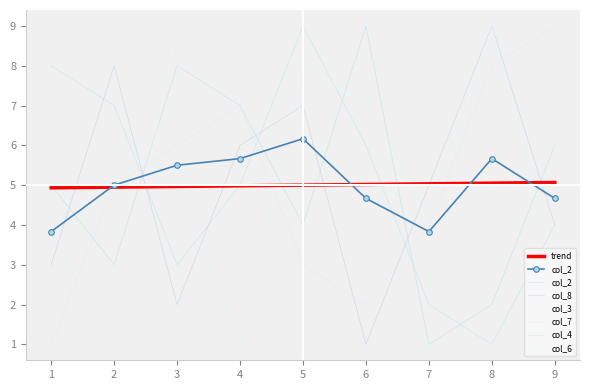

Where do col_3 and col_2 first cross each other?

2 and 3